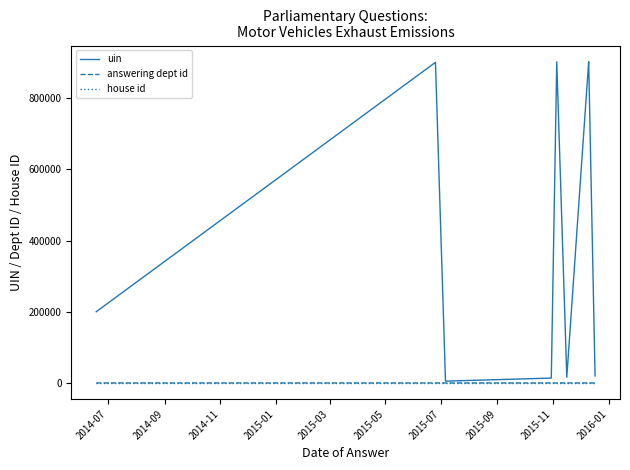

Reading left to right, list all the values displayed in this chart.

uin: 200008	900550	5102	13689	902028	16052	902646	902647	19781
answering dept id: 27	27	27	13	13	27	27	27	27
house id: 1	1	1	1	1	1	1	1	1